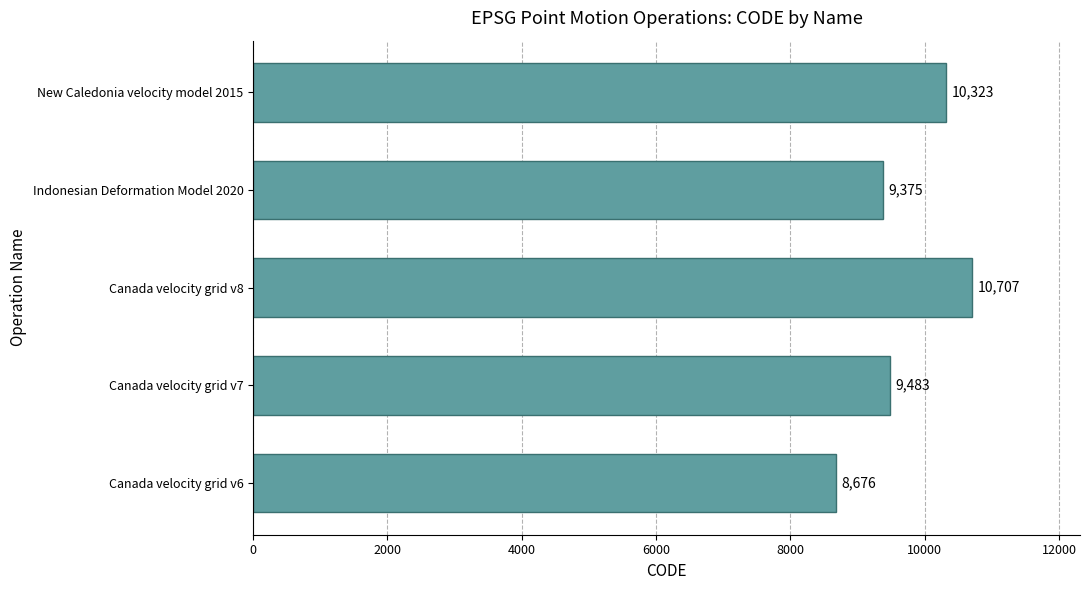

Are the bars horizontal?

Yes